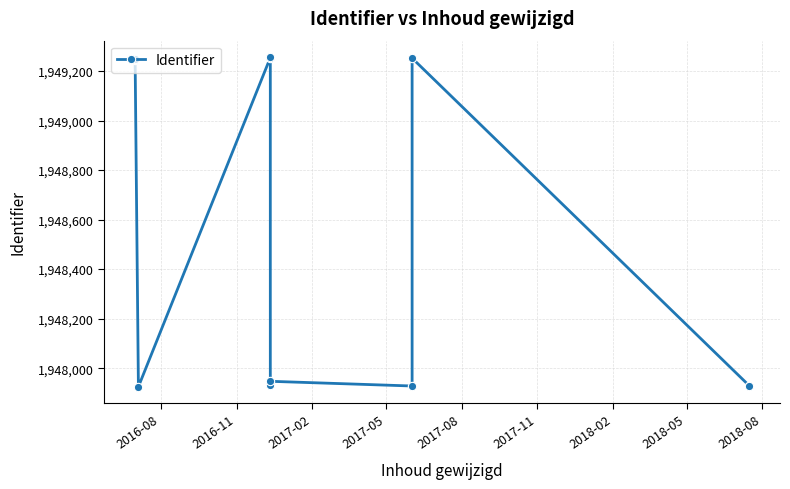

The chart shows a value of 1947925 at 2017-05. True or false?

True